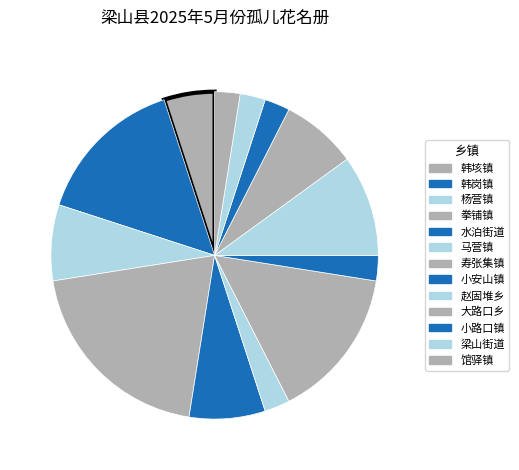

Rank the categories by value from lowest to highest.

马营镇, 小安山镇, 小路口镇, 梁山街道, 馆驿镇, 韩垓镇, 杨营镇, 水泊街道, 大路口乡, 赵固堆乡, 韩岗镇, 寿张集镇, 拳铺镇